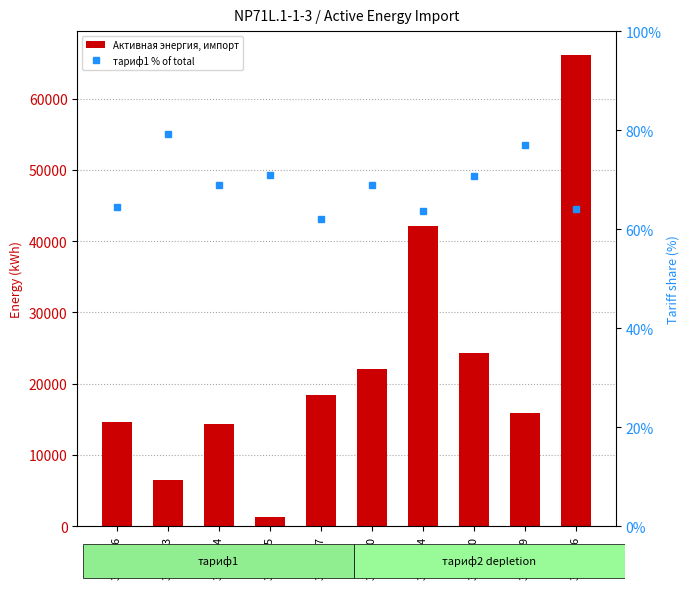

What is the label of the 3rd bar from the left?

3145654